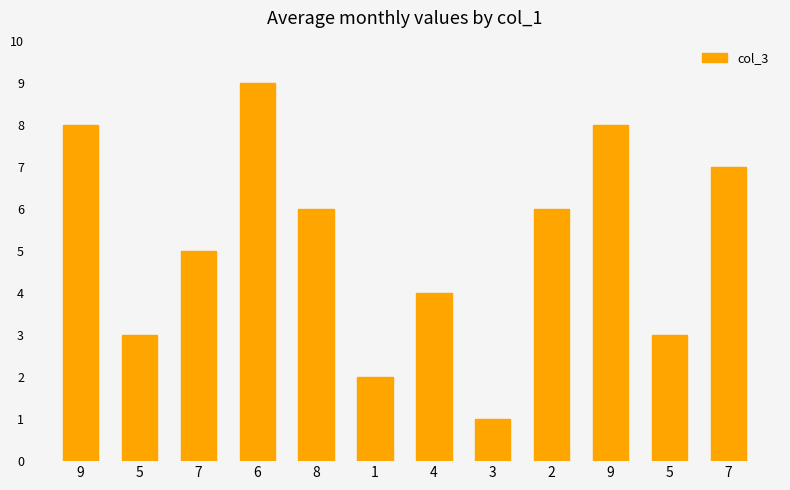

At which label does the data first exceed 6?

9